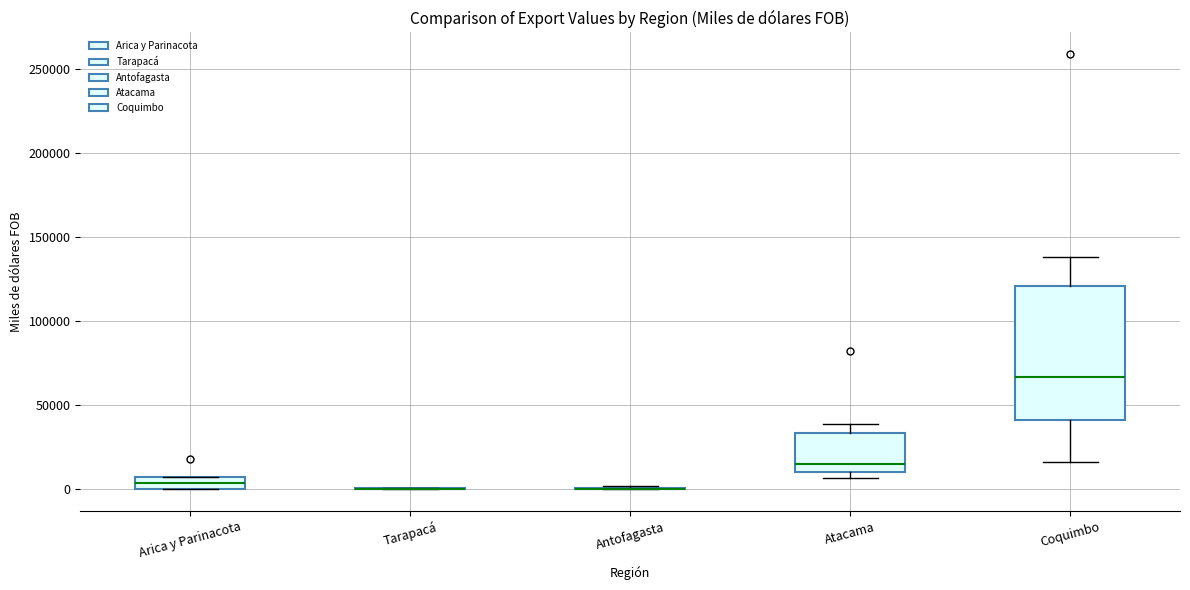

Which box is the tallest, from its lower edge to its upper edge?

Coquimbo